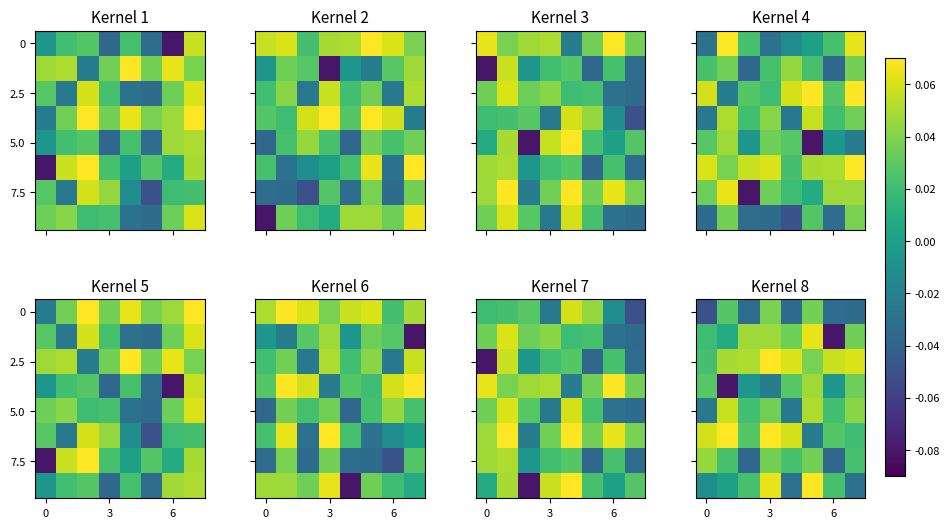

What is the total value across all series at 6?

0.1